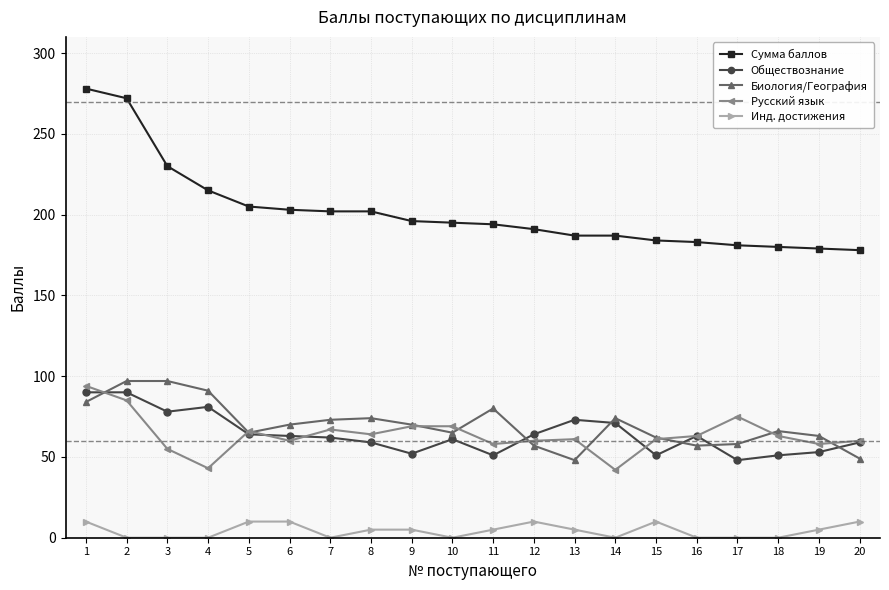

Which series has the widest spread of values?

Сумма баллов